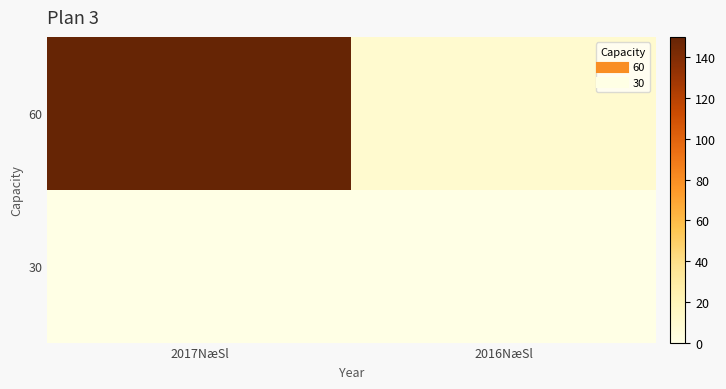

Count the number of data series in this chart.

2